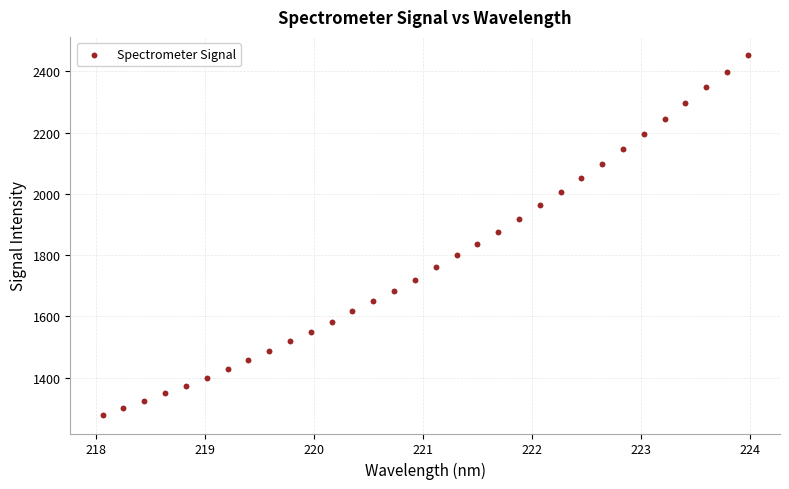

What is the range of X values (max minus min)?

5.9